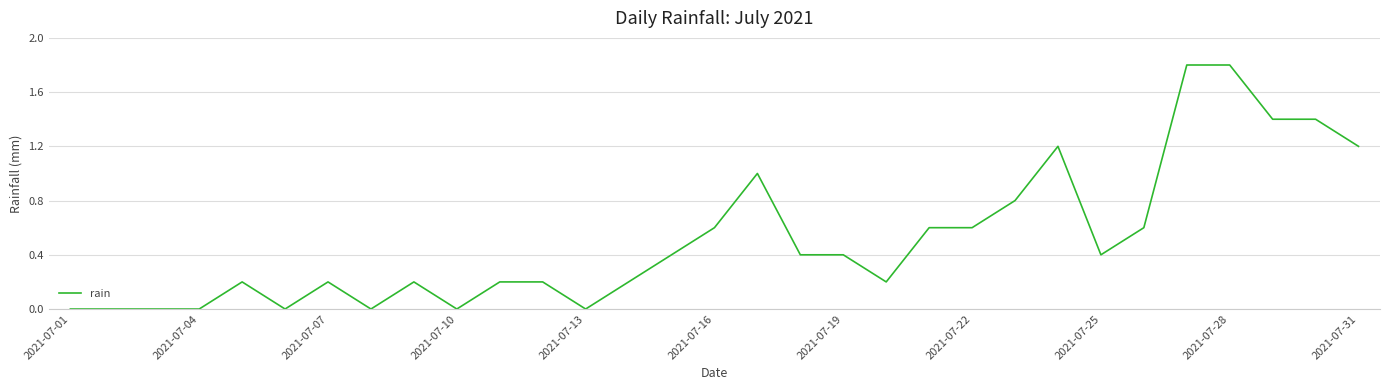

What is the maximum value shown in the chart?

1.8